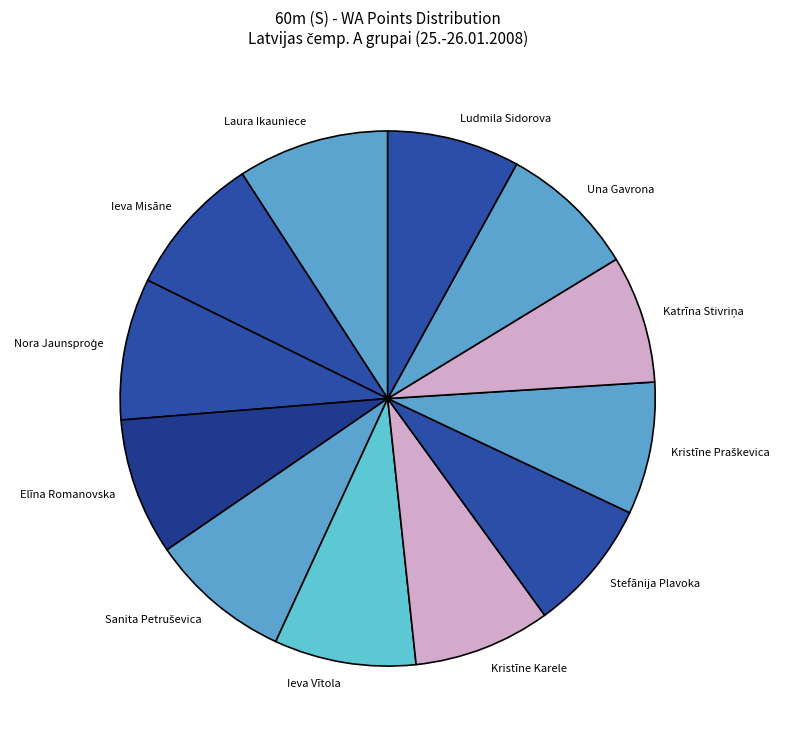

The Laura Ikauniece slice represents 9% of the pie. True or false?

True